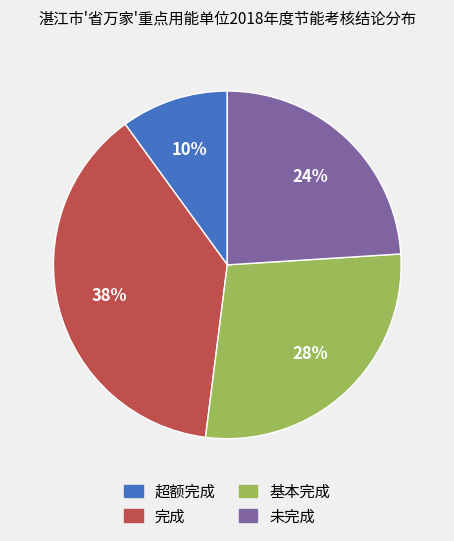

To the nearest percent, what is the combined percentage of 完成 and 基本完成?

66%